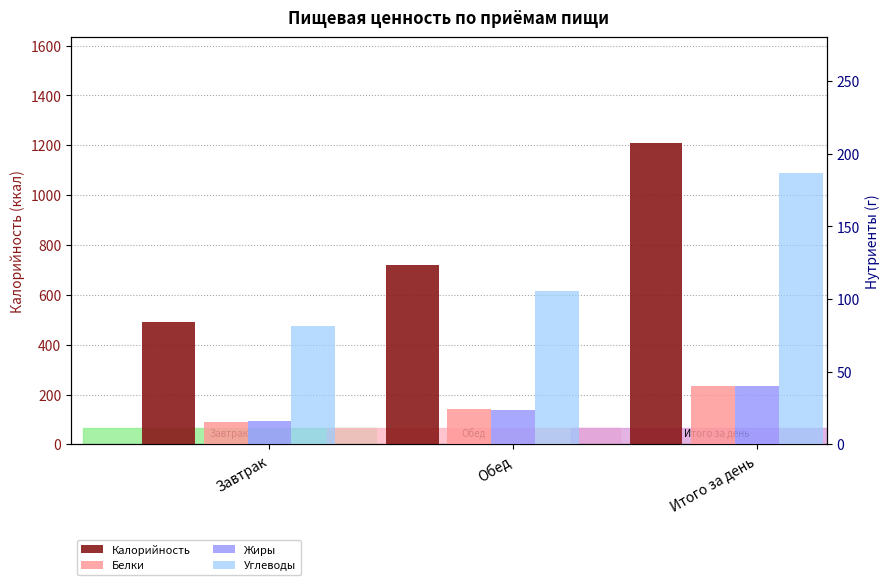

True or false: Жиры has a value of 8.5 at Завтрак.

False